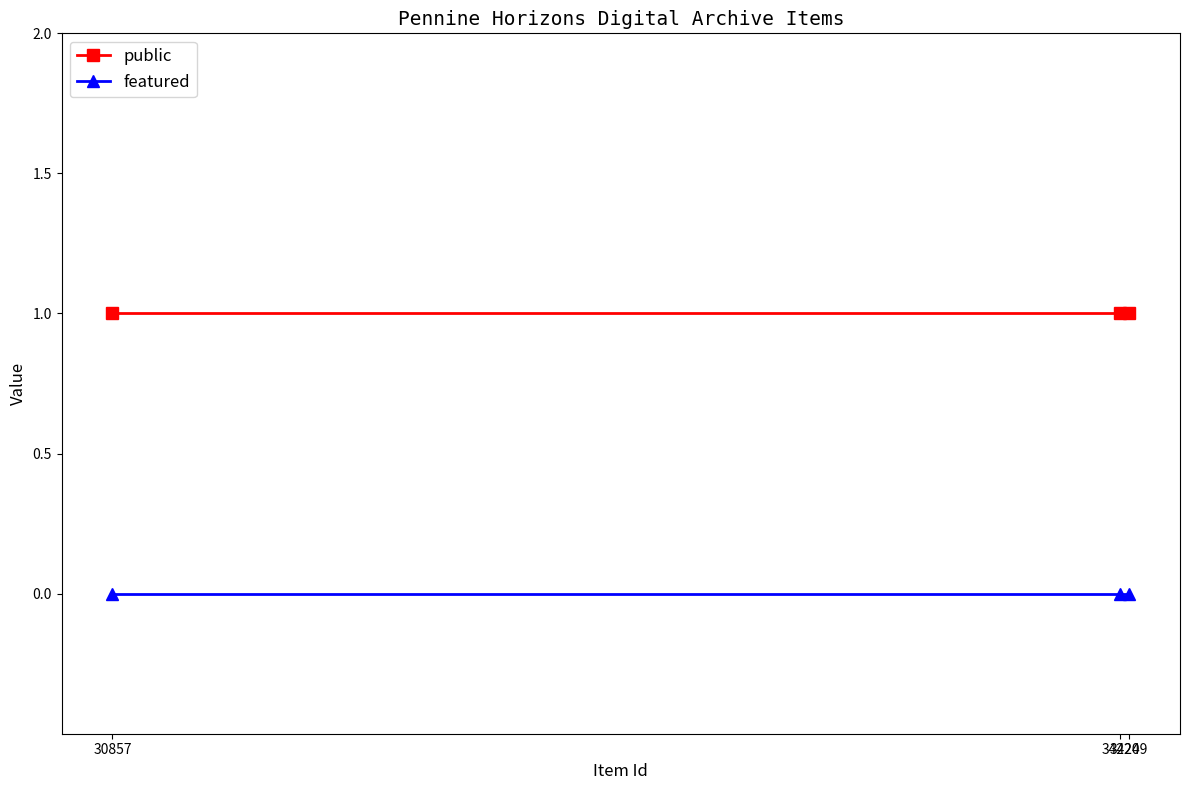

List the series in order of their overall mean, lowest first.

featured, public